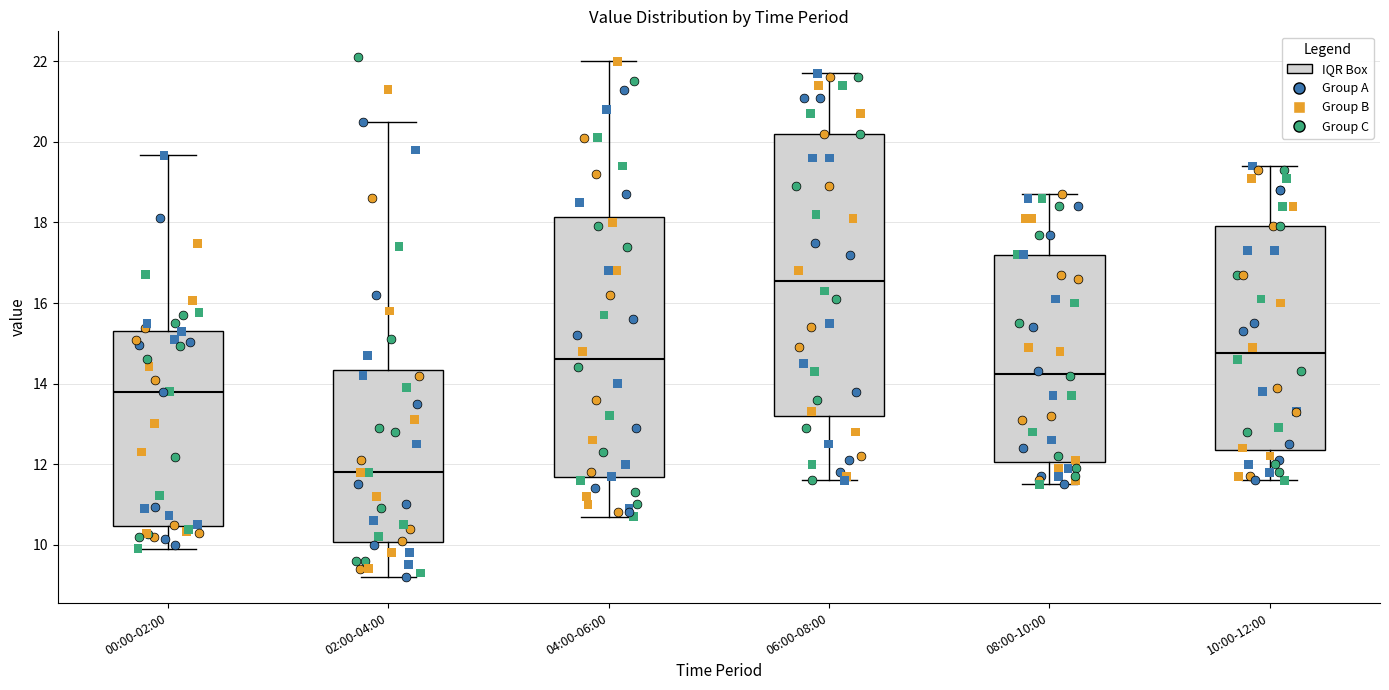

Which box's median line is the lowest?

02:00-04:00